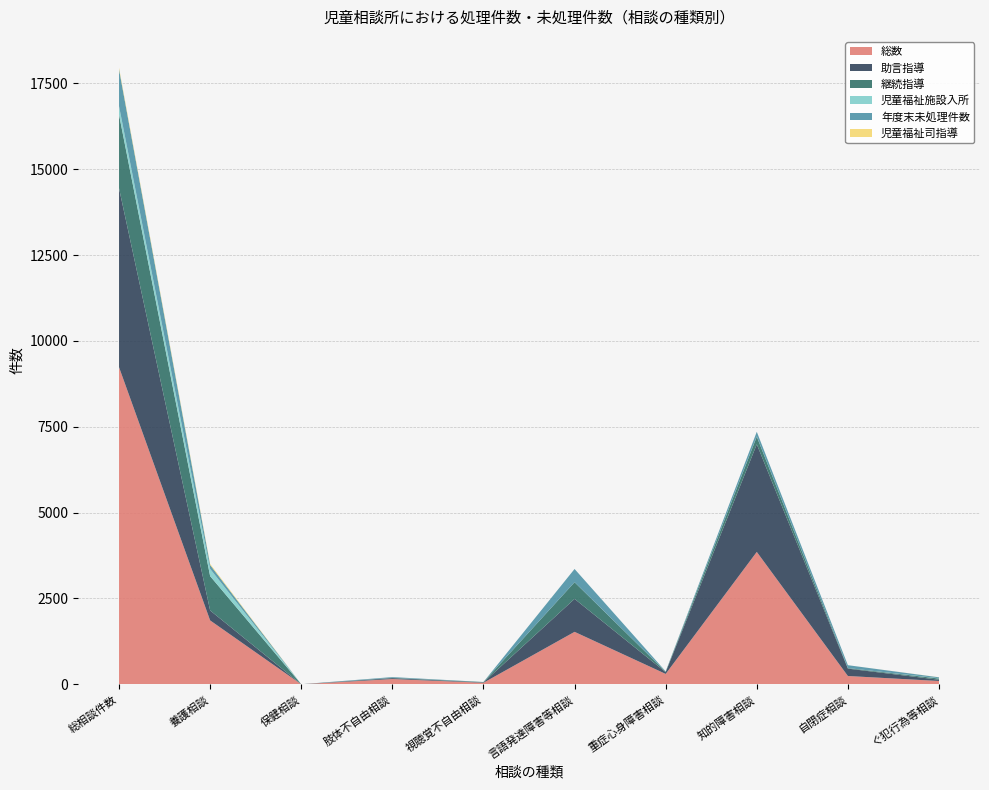

Reading left to right, what are all the values shown in this chart?

総数: 総相談件数=9234	養護相談=1862	保健相談=2	肢体不自由相談=155	視聴覚不自由相談=46	言語発達障害等相談=1529	重症心身障害相談=304	知的障害相談=3856	自閉症相談=243	ぐ犯行為等相談=98
助言指導: 総相談件数=5210	養護相談=289	保健相談=1	肢体不自由相談=26	視聴覚不自由相談=10	言語発達障害等相談=960	重症心身障害相談=51	知的障害相談=3134	自閉症相談=215	ぐ犯行為等相談=37
継続指導: 総相談件数=2143	養護相談=1000	保健相談=1	肢体不自由相談=10	視聴覚不自由相談=11	言語発達障害等相談=485	重症心身障害相談=12	知的障害相談=223	自閉症相談=16	ぐ犯行為等相談=35
児童福祉施設入所: 総相談件数=246	養護相談=211	保健相談=0	肢体不自由相談=1	視聴覚不自由相談=0	言語発達障害等相談=0	重症心身障害相談=2	知的障害相談=6	自閉症相談=0	ぐ犯行為等相談=8
年度末未処理件数: 総相談件数=1075	養護相談=115	保健相談=0	肢体不自由相談=20	視聴覚不自由相談=2	言語発達障害等相談=385	重症心身障害相談=9	知的障害相談=134	自閉症相談=84	ぐ犯行為等相談=27
児童福祉司指導: 総相談件数=45	養護相談=30	保健相談=0	肢体不自由相談=0	視聴覚不自由相談=0	言語発達障害等相談=0	重症心身障害相談=0	知的障害相談=0	自閉症相談=0	ぐ犯行為等相談=3